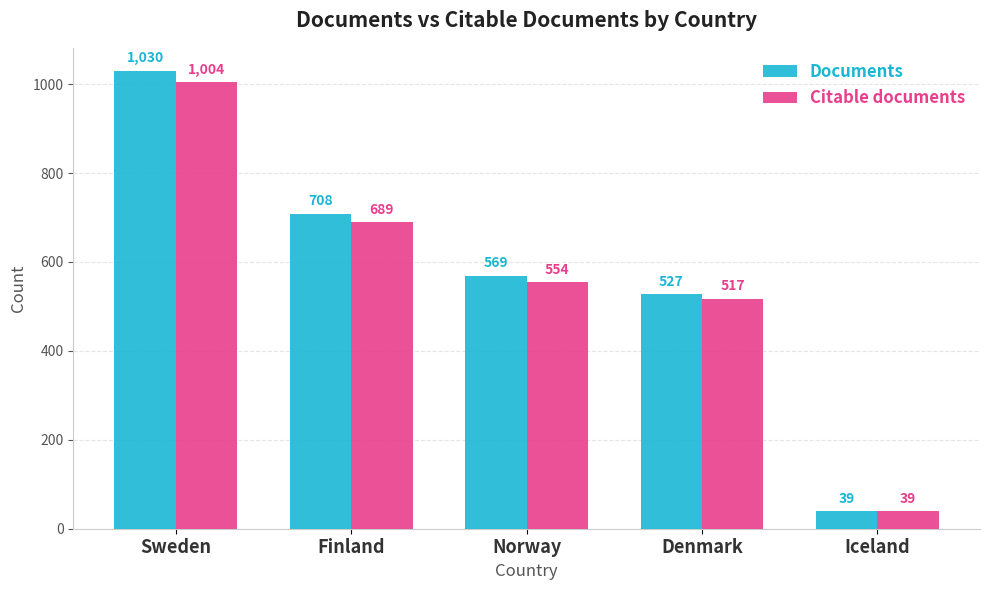

List the series in order of their overall mean, highest first.

Documents, Citable documents